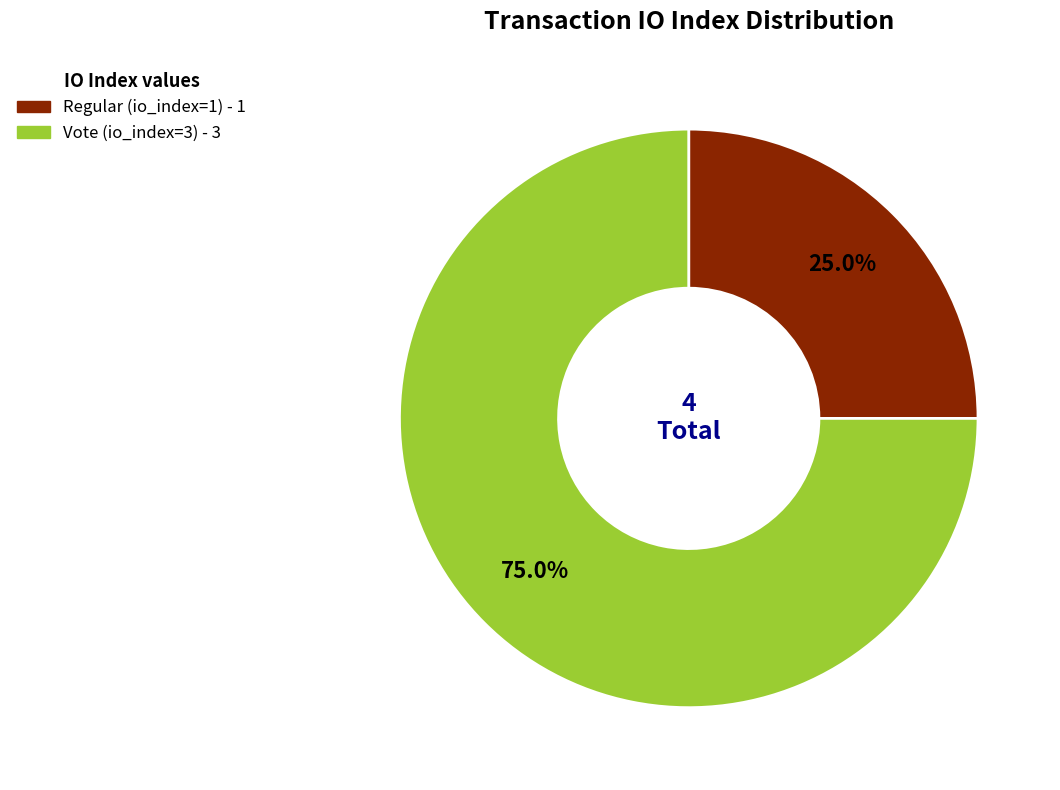

Is there a majority slice in this chart?

Yes